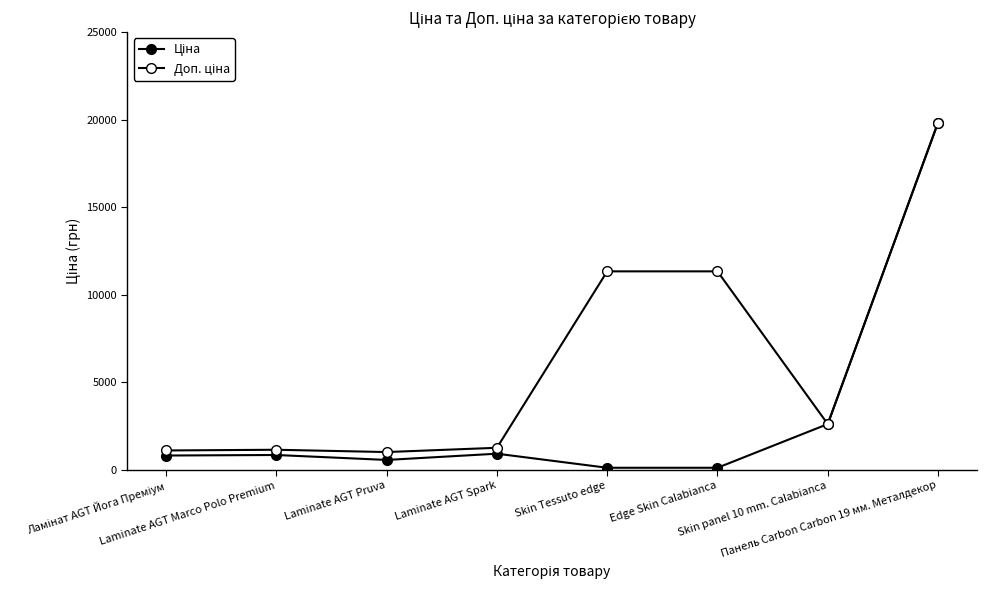

At which category does the chart reach its minimum across all series?

Skin Tessuto edge